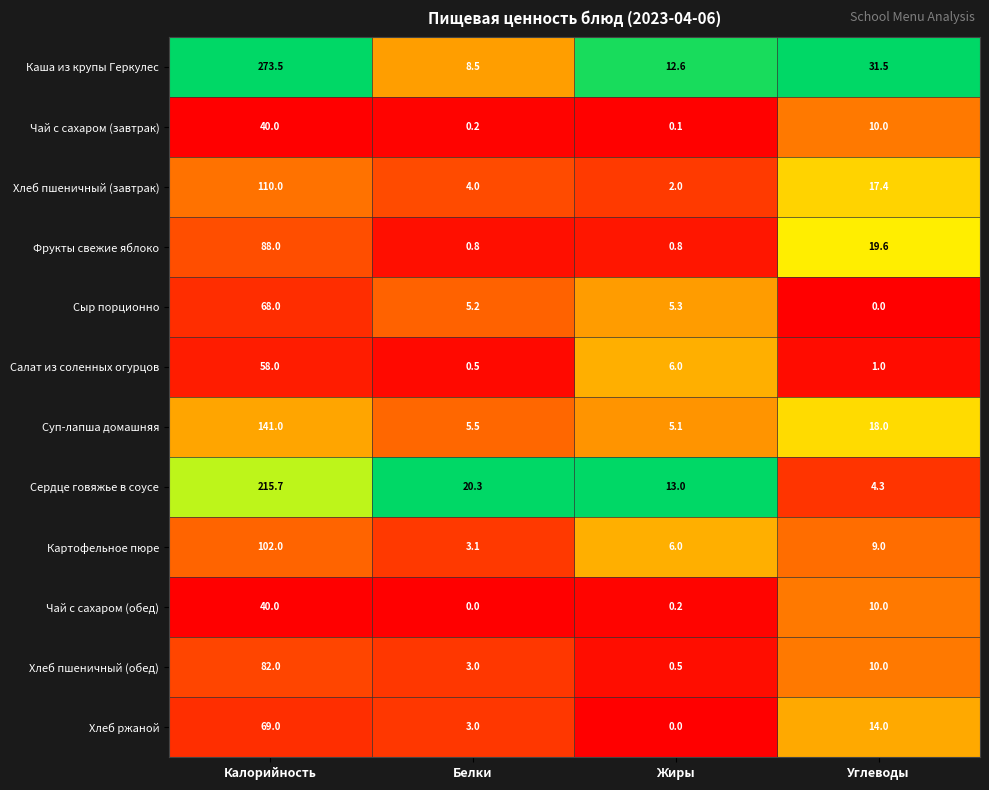

Is it true that Сыр порционно equals -45.8 at Углеводы?

False